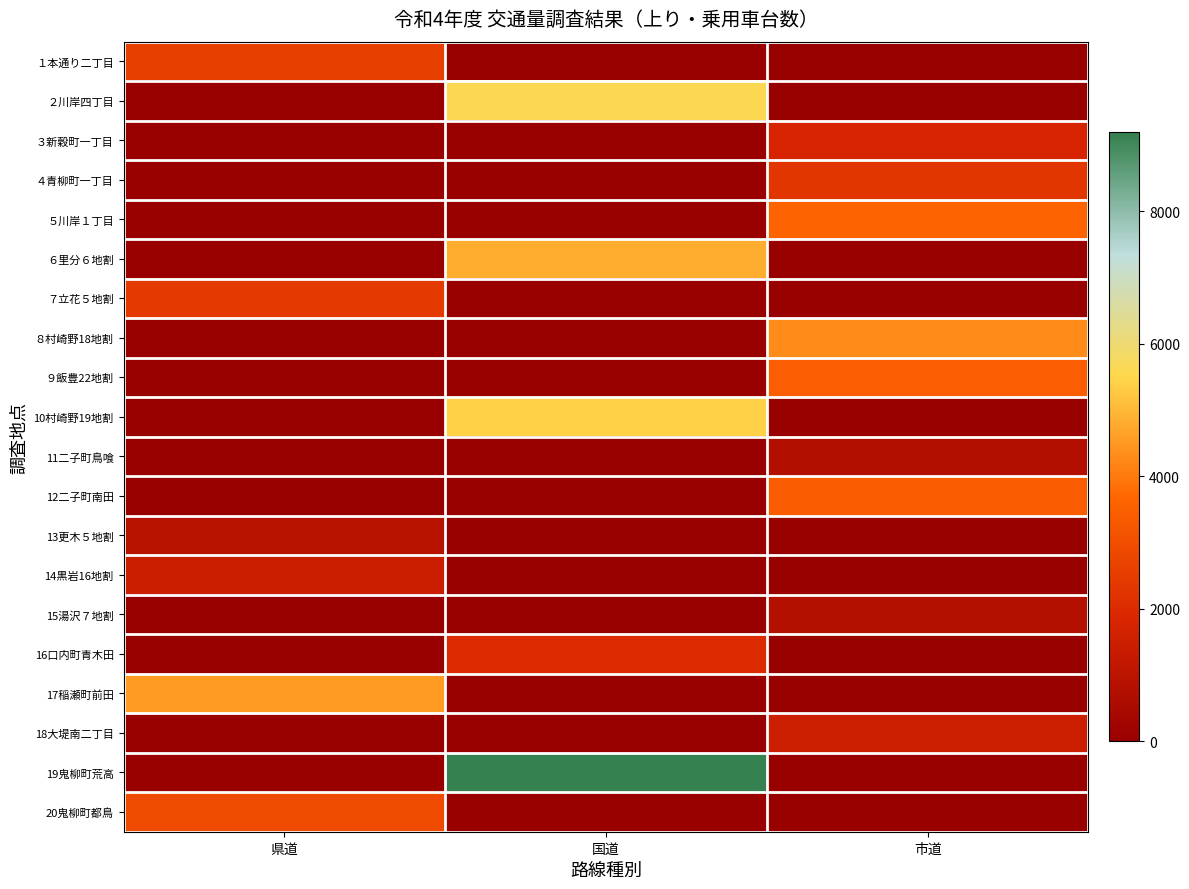

Between 国道 and 市道, which series saw the biggest shift?

19鬼柳町荒高